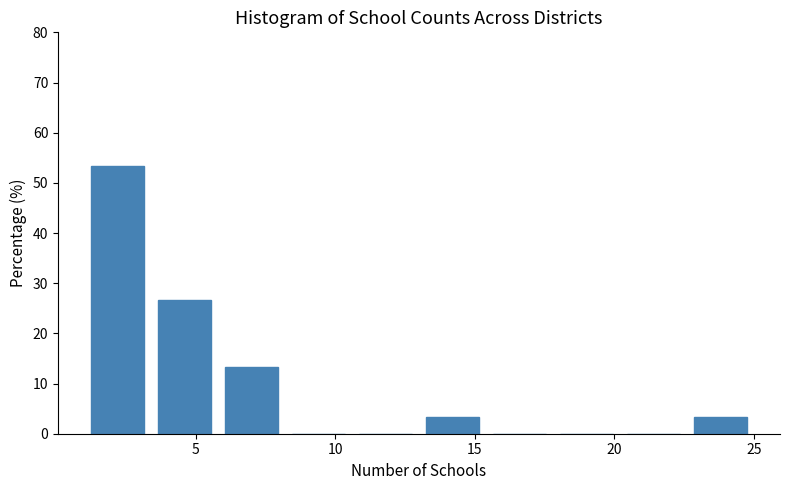

Reading left to right, transcribe this chart: for each bar, give the range it covers on the x-axis and its height. Neither the bar edges nor the heights are printed on the chart, so give them approximately, as read against the axes.

1.0 to 3.4: 53
3.4 to 5.8: 27
5.8 to 8.2: 13
8.2 to 10.6: 0
10.6 to 13.0: 0
13.0 to 15.4: 3
15.4 to 17.8: 0
17.8 to 20.2: 0
20.2 to 22.6: 0
22.6 to 25.0: 3